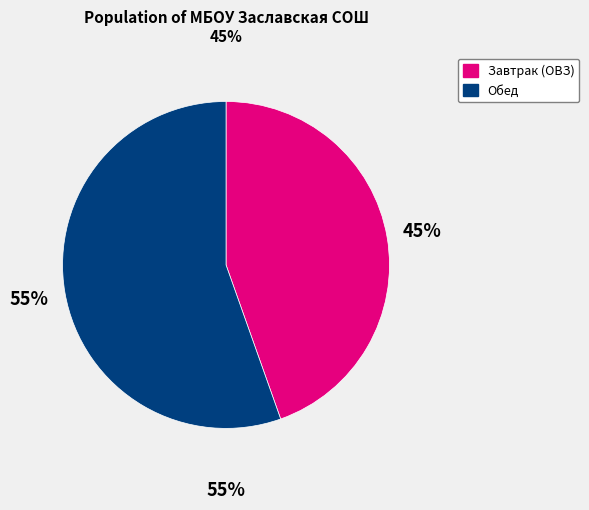

Is there any slice that represents more than half of the pie?

Yes